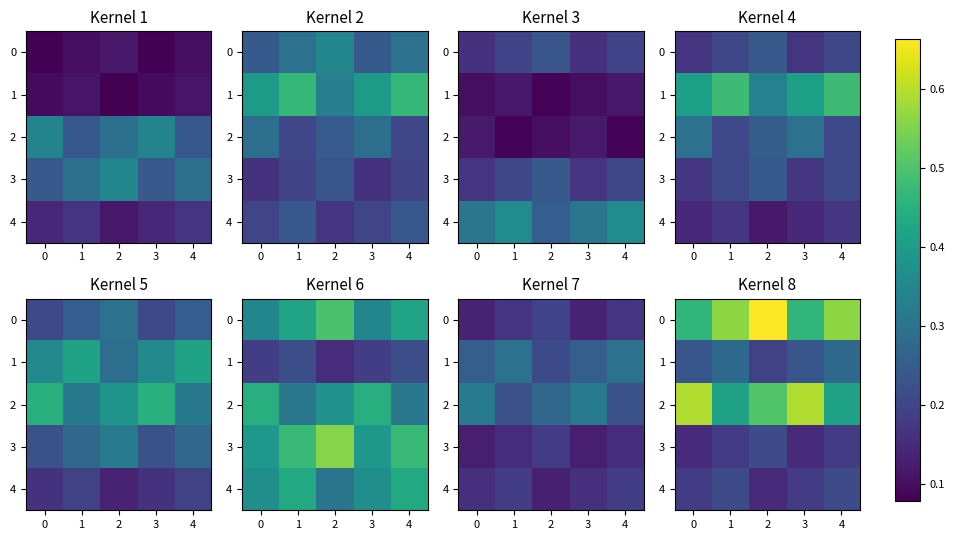

True or false: 3 has a value of 0.2 at 1.

True